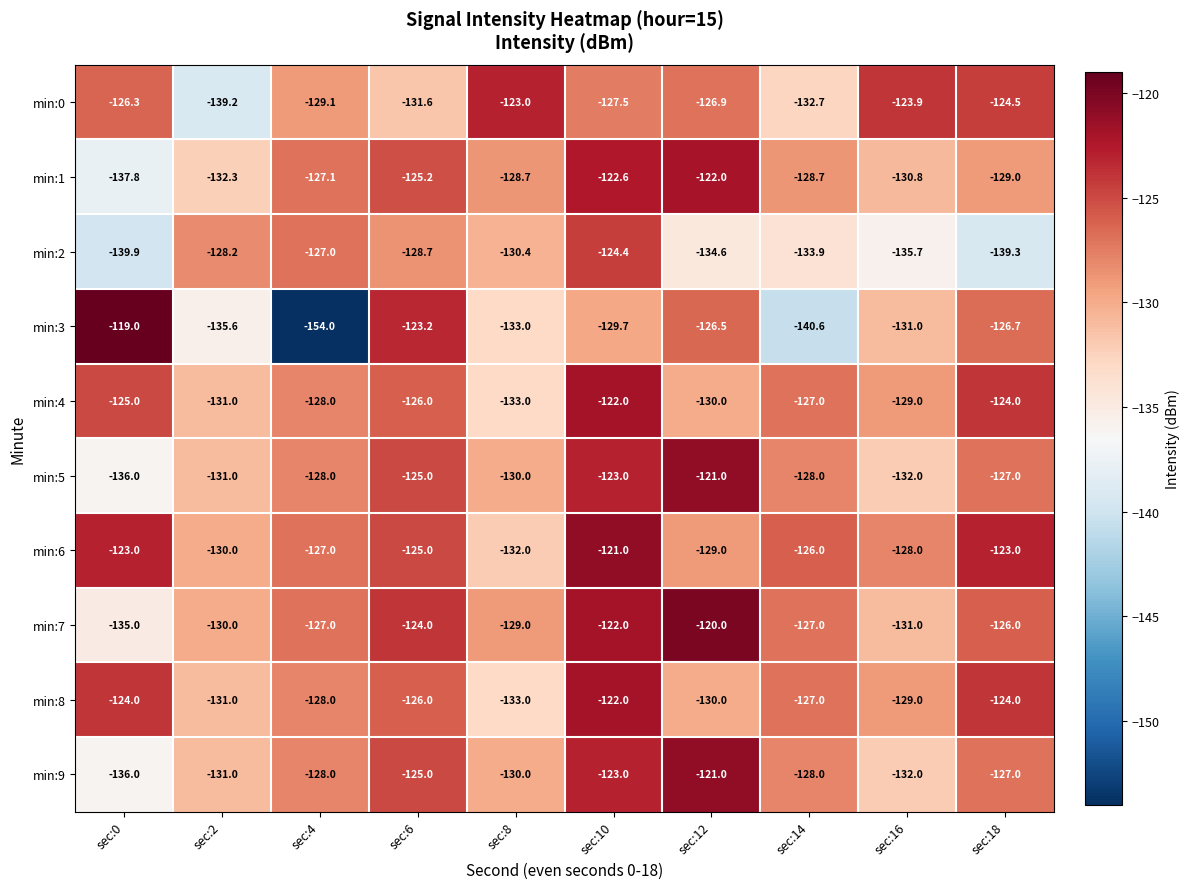

Where does the min:5 series first go above -128?

sec:6